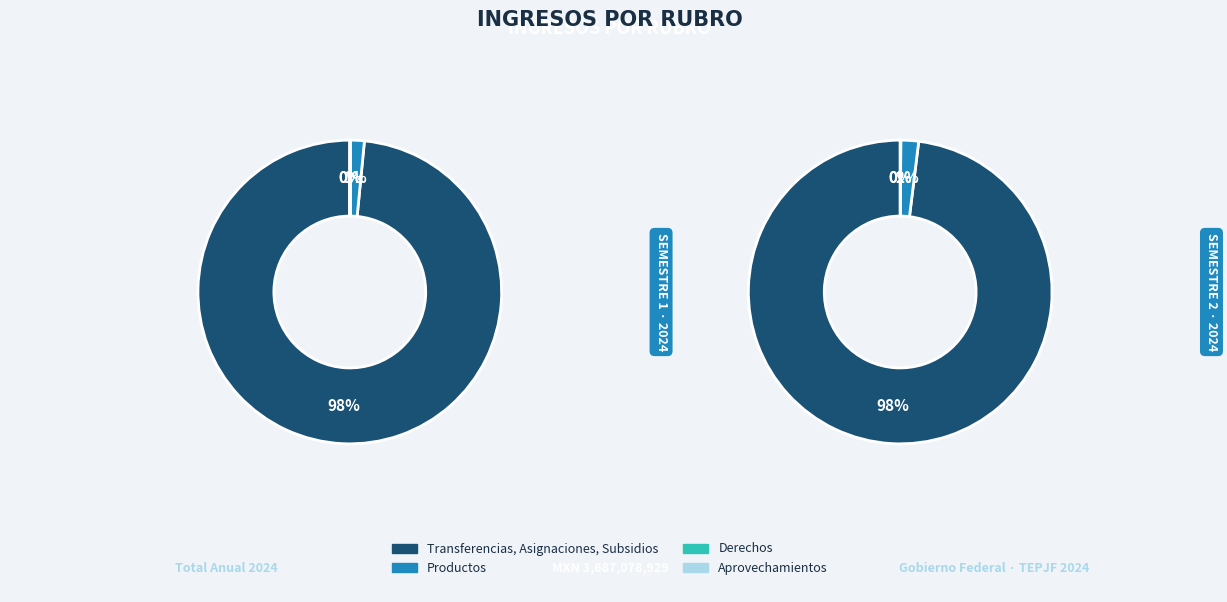

To the nearest percent, what is the difference between the 3 and 0 slice percentages?

1%